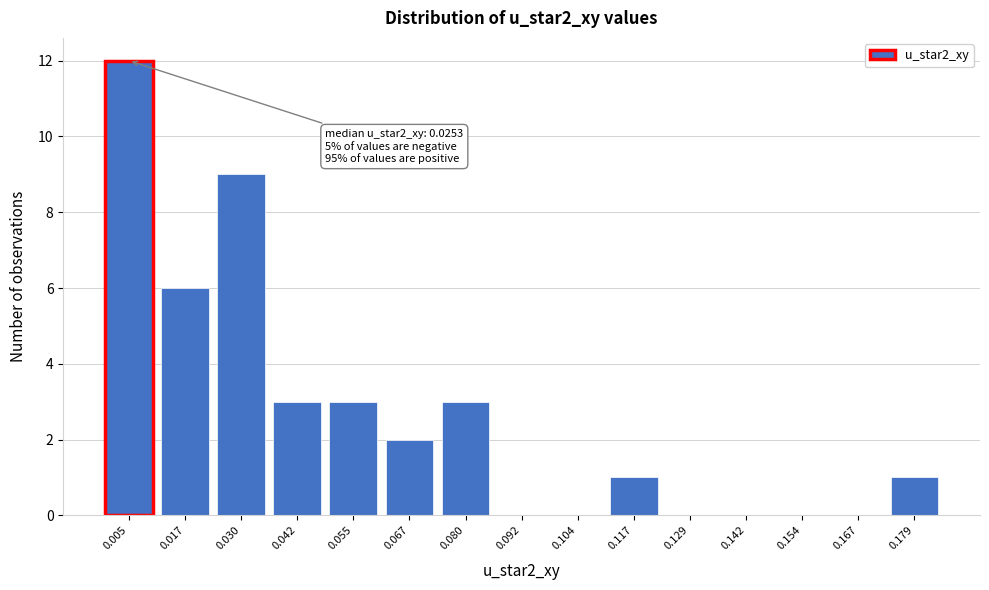

Reading left to right, what are all the values shown in this chart?

0.005=12	0.017=6	0.030=9	0.042=3	0.055=3	0.067=2	0.080=3	0.092=0	0.104=0	0.117=1	0.129=0	0.142=0	0.154=0	0.167=0	0.179=1